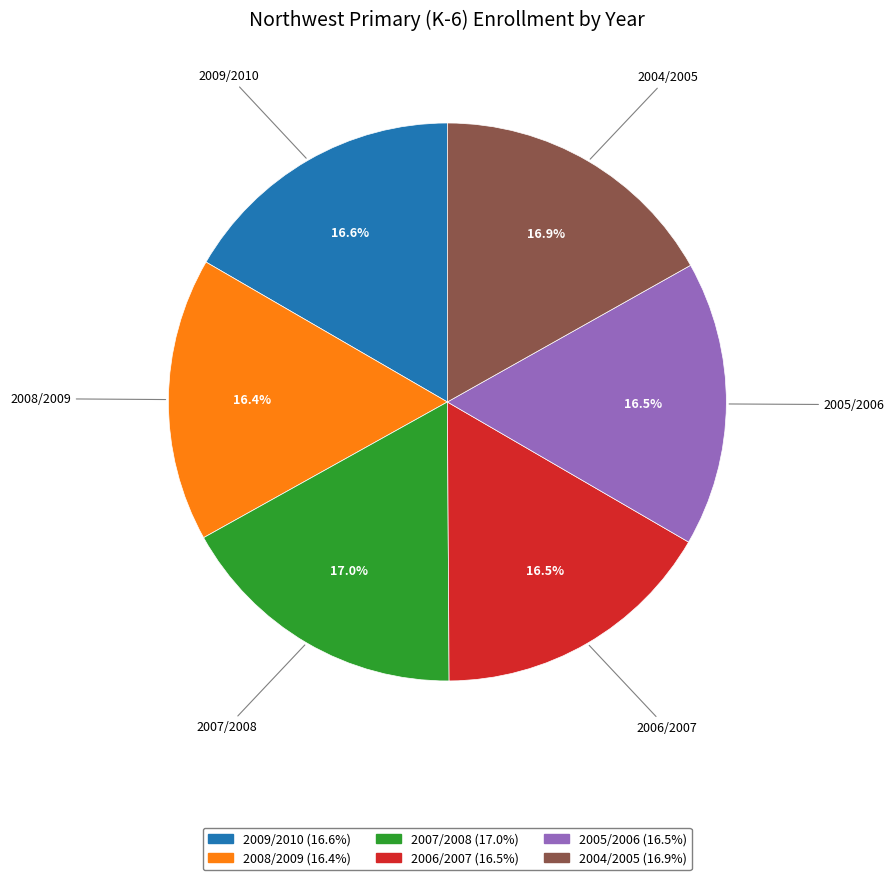

To the nearest percent, what is the average slice percentage?

17%